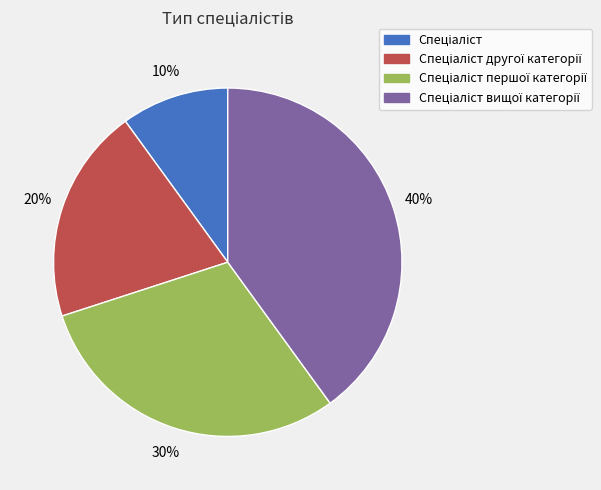

To the nearest percent, what is the difference between the largest and smallest slice percentages?

30%